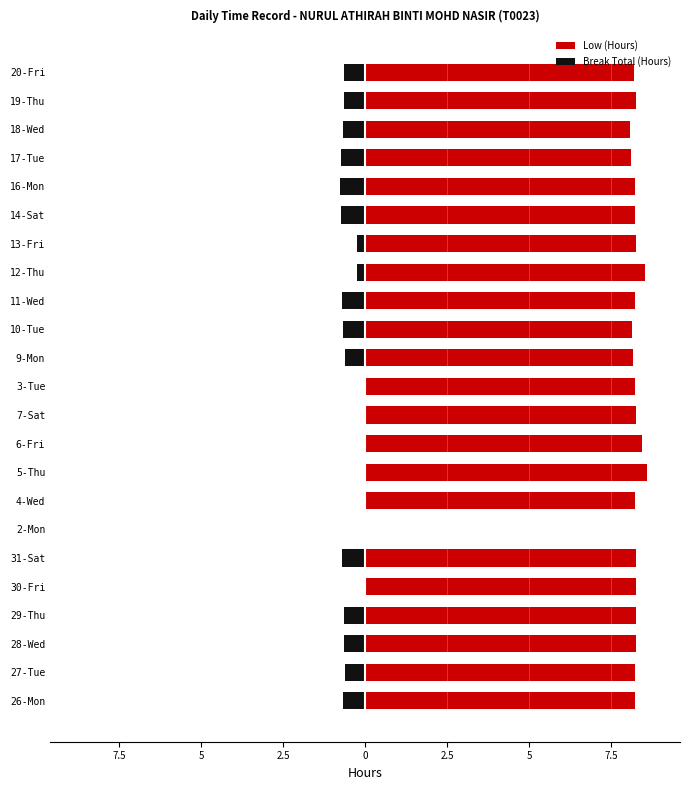

List the series in order of their overall mean, highest first.

Low (Hours), Break Total (Hours)